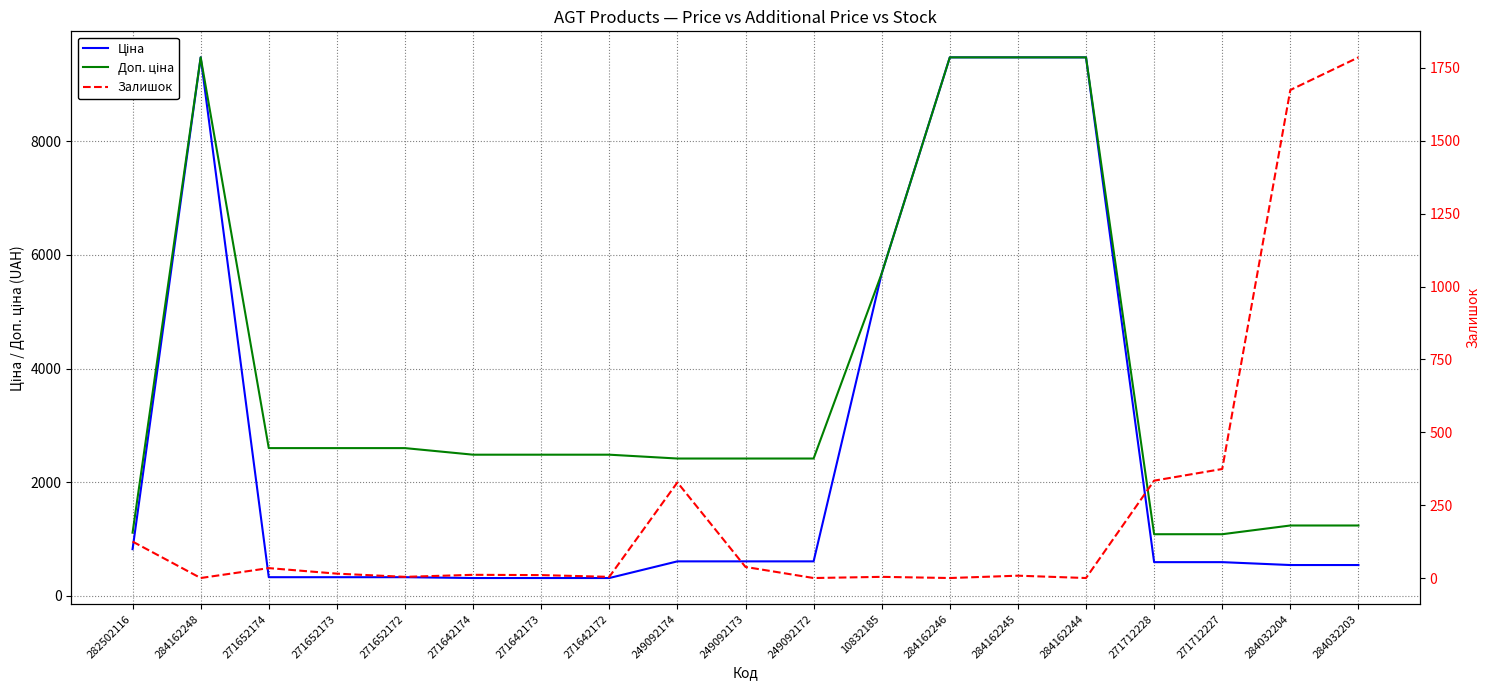

Which category has the highest value across all series?

284162248